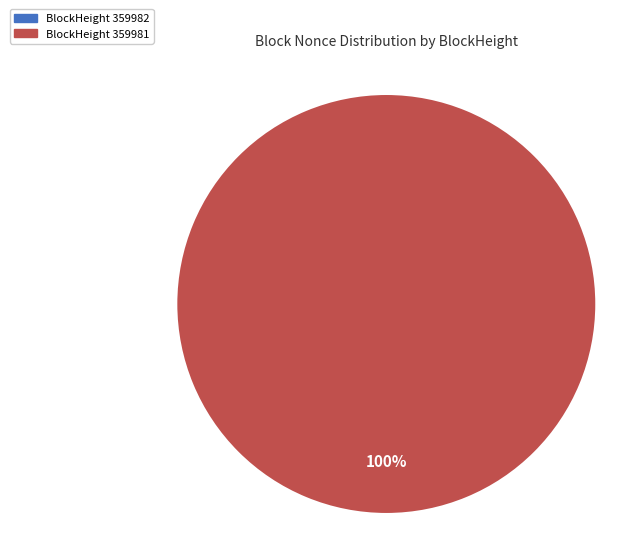

Which slice is the largest?

359981